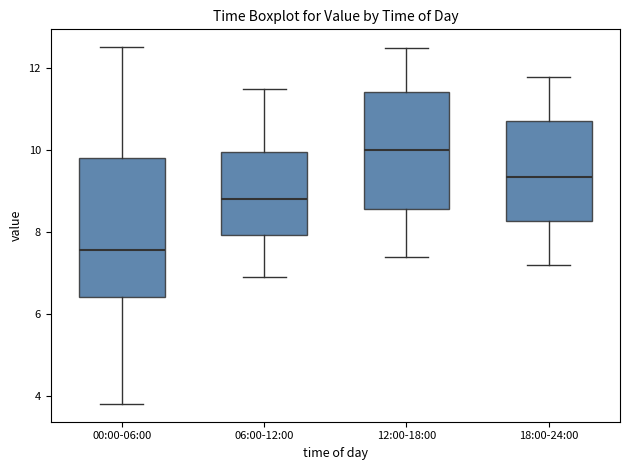

Reading left to right, read every box against the y-axis: the position of its median line, the range the box covers, and the ends of its whiskers. The values are not printed on the chart, so give them approximately, as read against the axis.

00:00-06:00: median 7.6, box 6.4 to 9.8, whiskers 3.8 to 12.6
06:00-12:00: median 8.8, box 8.0 to 10.0, whiskers 7.0 to 11.6
12:00-18:00: median 10.0, box 8.6 to 11.4, whiskers 7.4 to 12.6
18:00-24:00: median 9.4, box 8.2 to 10.8, whiskers 7.2 to 11.8